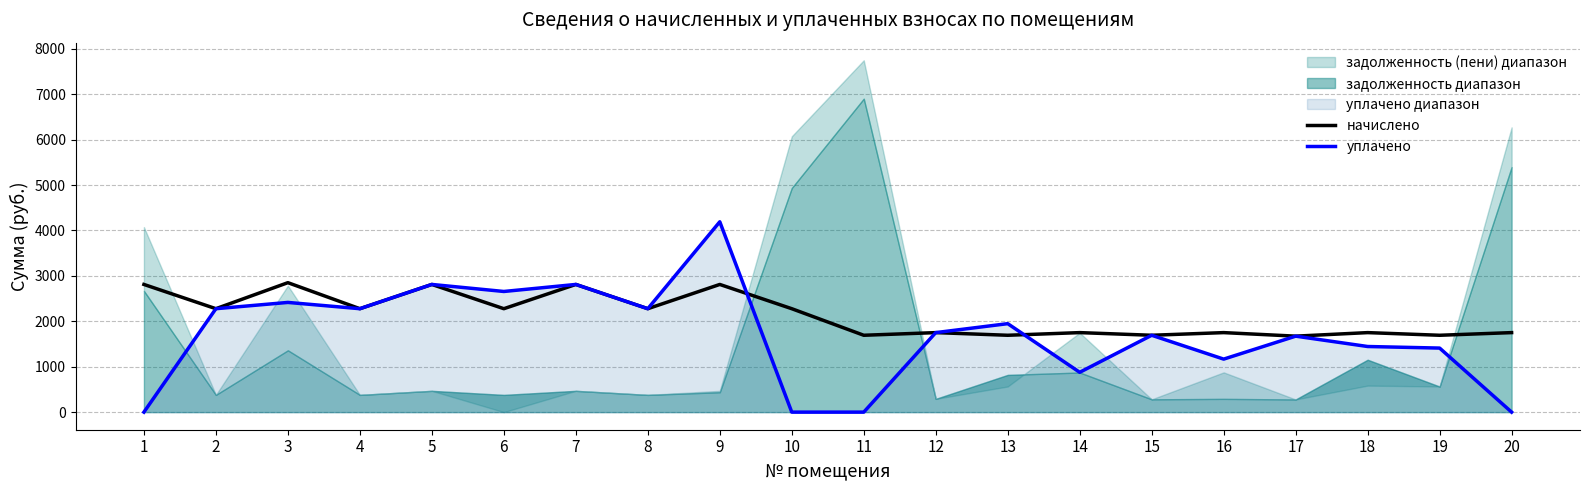

How many values in the начислено series exceed 2277?

10